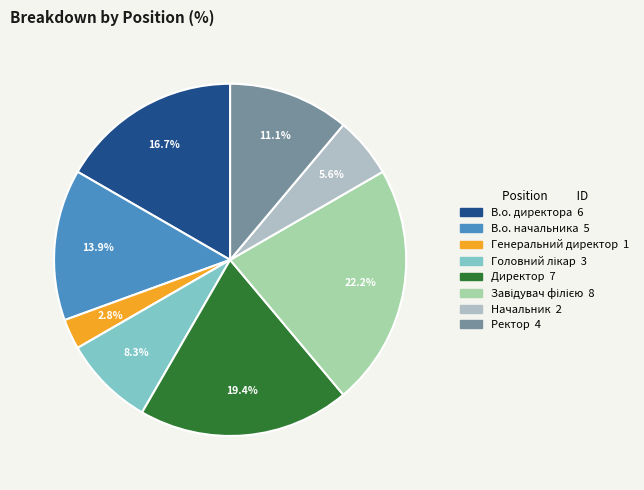

What percentage do Начальник and Ректор together represent?

16.7%